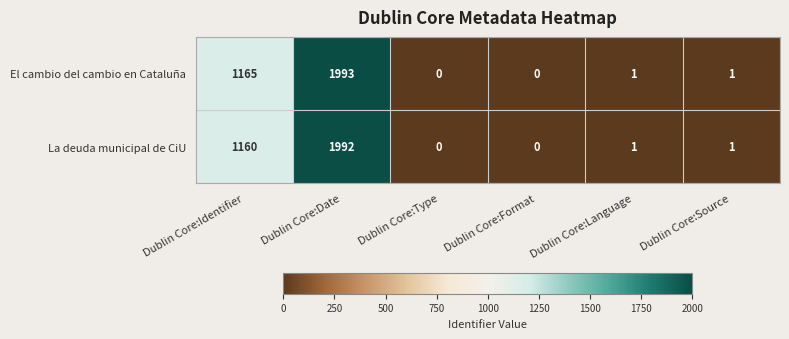

What is the difference between the La deuda municipal de CiU values at Dublin Core:Identifier and Dublin Core:Type?

1160